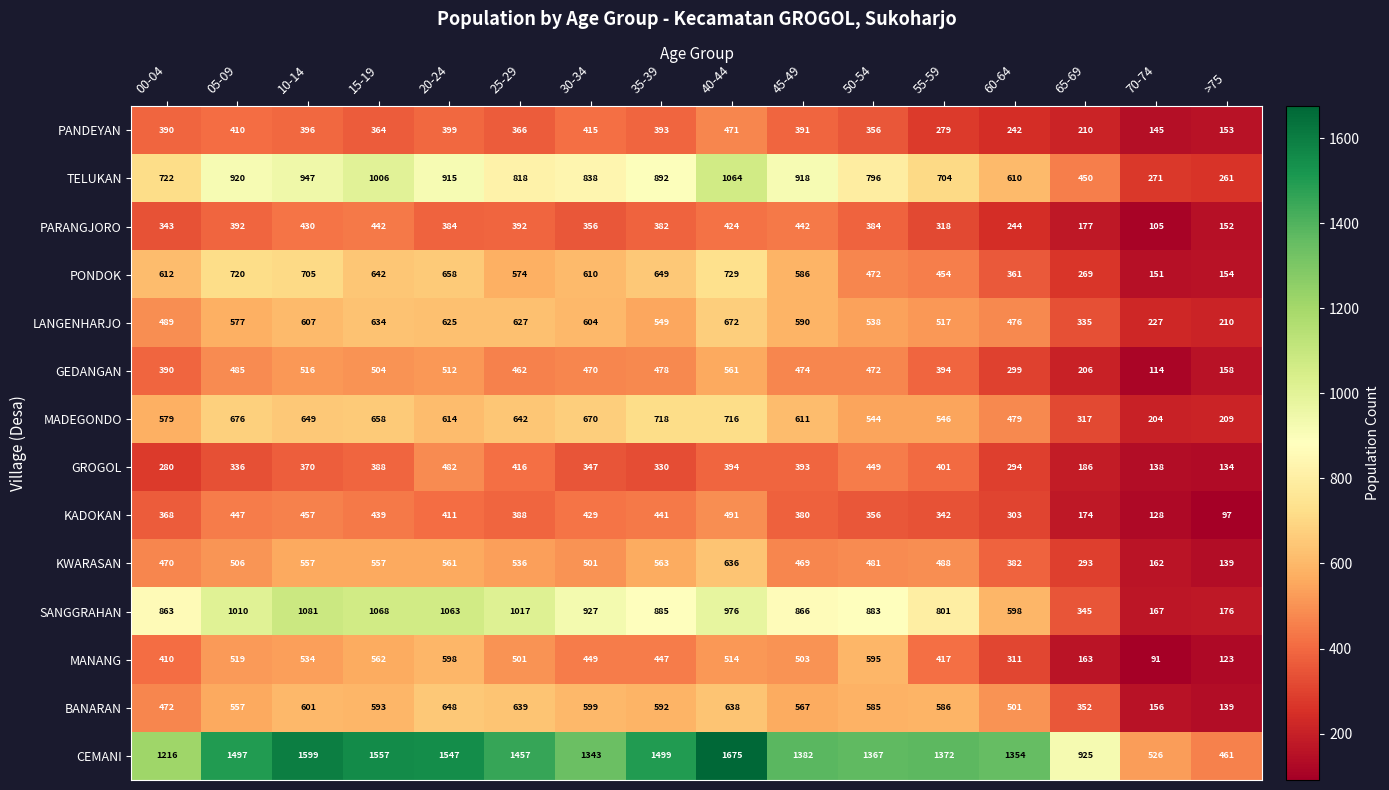

What is the difference between the maximum and minimum values in the TELUKAN series?

803